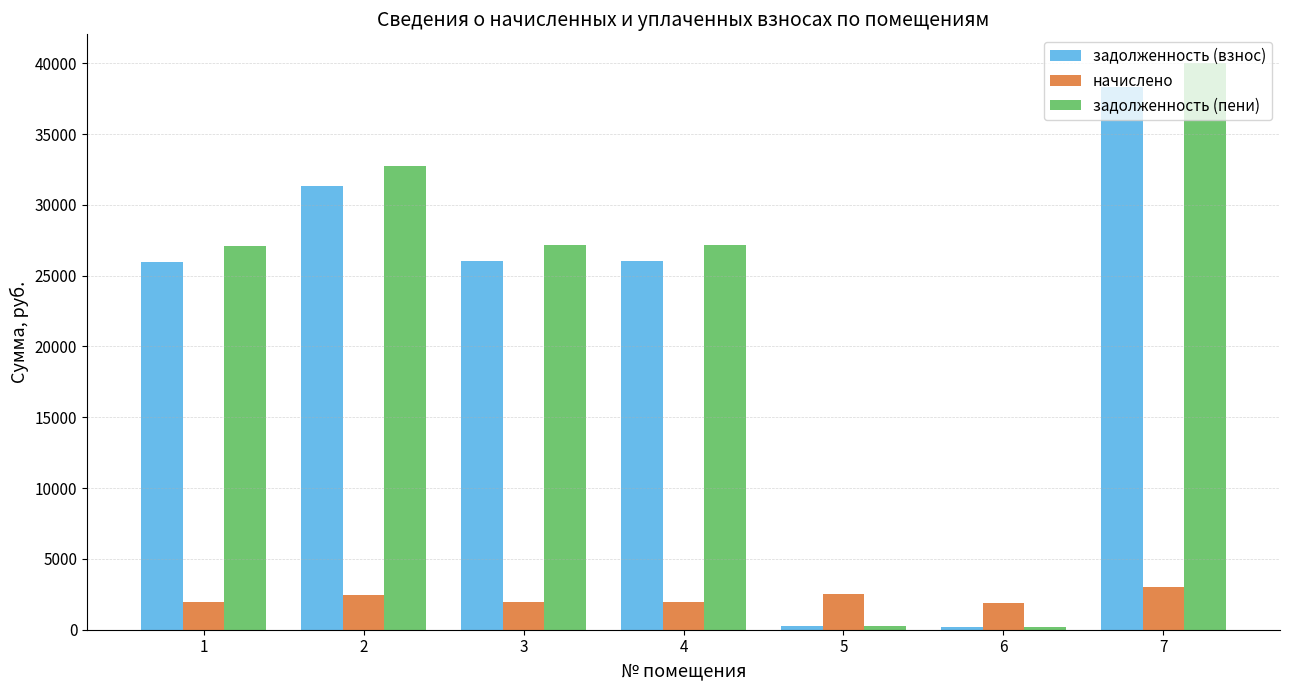

What is the approximate value of начислено at 5?

2499.3